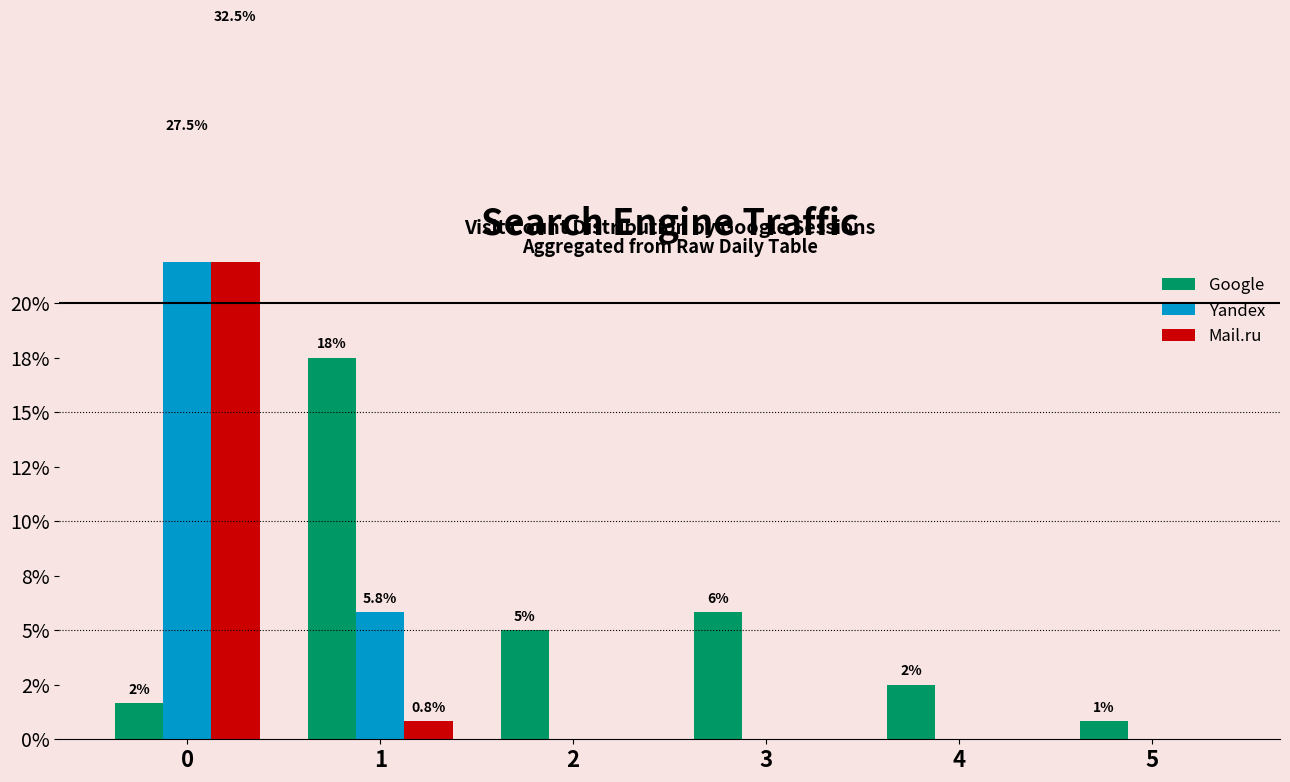

Does the chart contain any negative values?

No